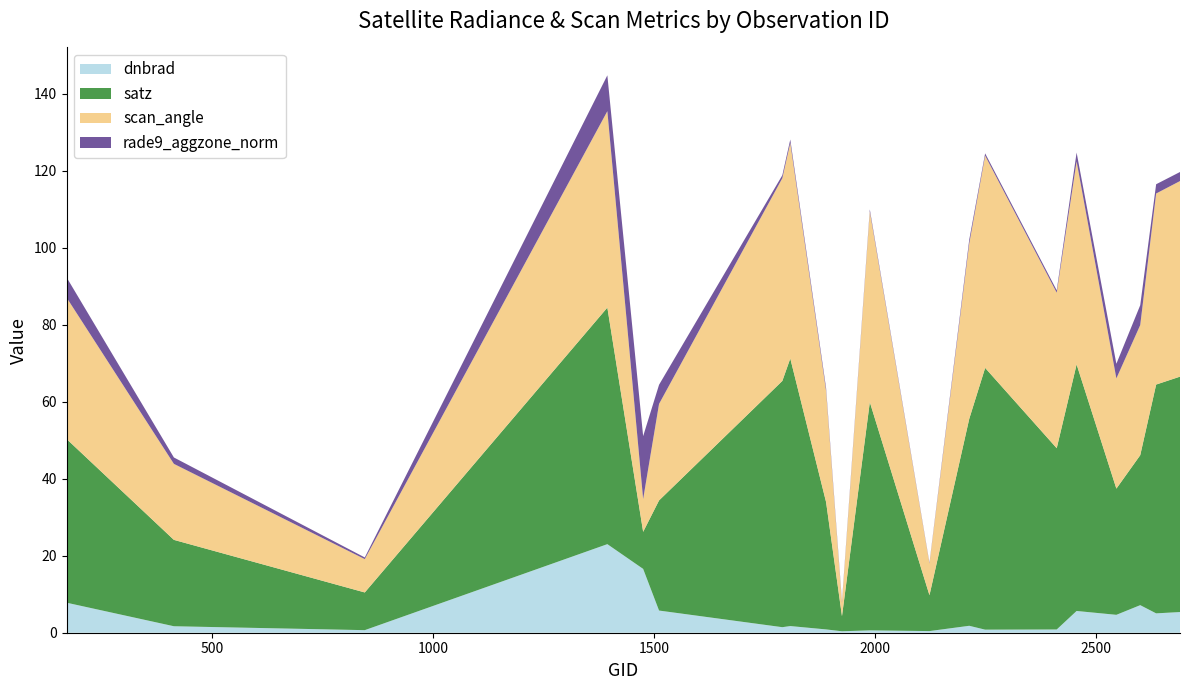

Reading left to right, extract all data points from this chart.

dnbrad: 170=7.8	413=1.7	845=0.7	1394=23.0	1475=16.6	1511=5.8	1790=1.4	1808=1.7	1889=0.9	1925=0.4	1988=0.6	2123=0.4	2213=1.8	2249=0.8	2411=0.8	2456=5.6	2546=4.6	2600=7.2	2636=5.0	2690=5.4
satz: 170=42.5	413=22.4	845=9.8	1394=61.4	1475=9.6	1511=28.6	1790=64.0	1808=69.5	1889=33.1	1925=3.9	1988=59.3	2123=9.3	2213=53.7	2249=68.0	2411=47.1	2456=64.0	2546=32.8	2600=38.9	2636=59.4	2690=61.1
scan_angle: 170=36.7	413=19.7	845=8.7	1394=51.0	1475=8.5	1511=25.1	1790=52.7	1808=56.0	1889=28.9	1925=3.5	1988=49.5	2123=8.2	2213=45.5	2249=55.1	2411=40.4	2456=52.7	2546=28.6	2600=33.8	2636=49.6	2690=50.8
rade9_aggzone_norm: 170=5.3	413=1.7	845=0.4	1394=9.3	1475=16.3	1511=5.0	1790=0.8	1808=0.9	1889=0.7	1925=0.4	1988=0.5	2123=0.2	2213=1.0	2249=0.6	2411=0.6	2456=2.3	2546=3.8	2600=5.2	2636=2.4	2690=2.4